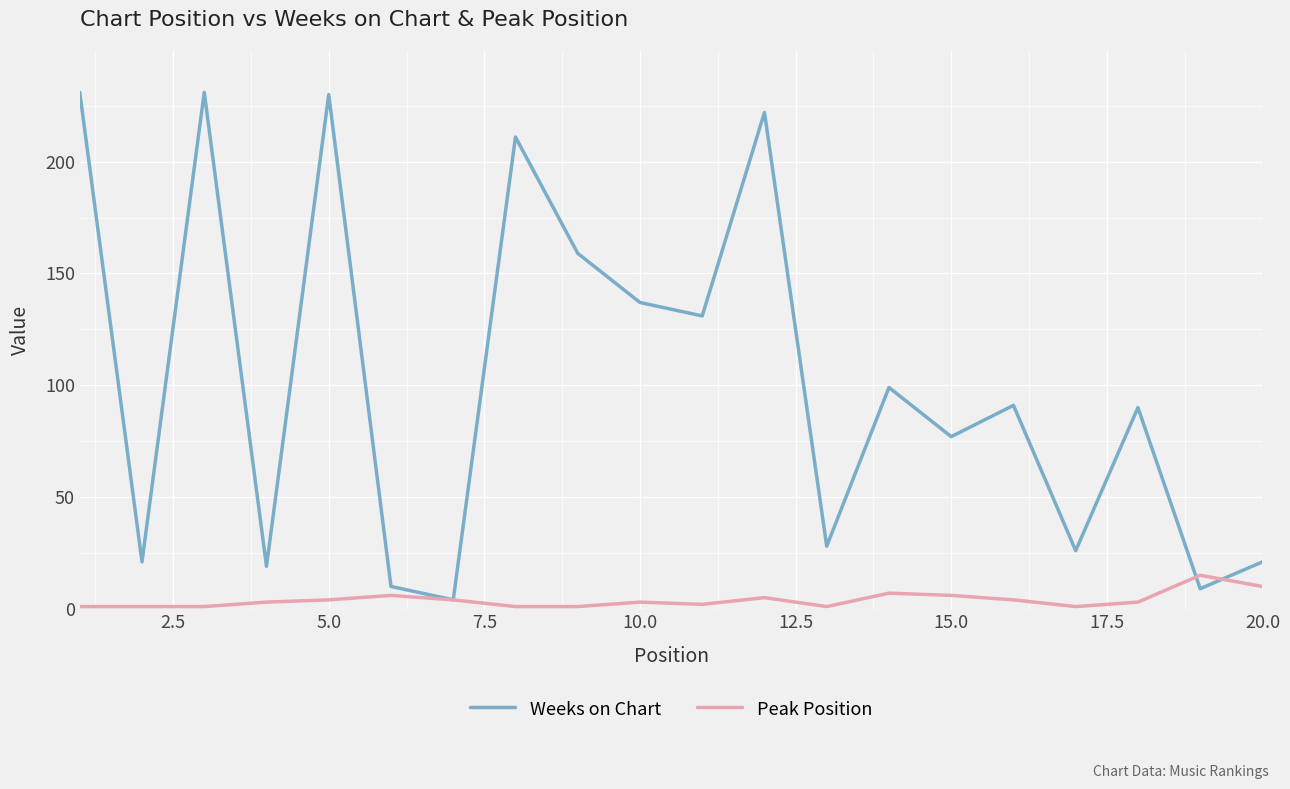

Which series has the widest spread of values?

Weeks on Chart